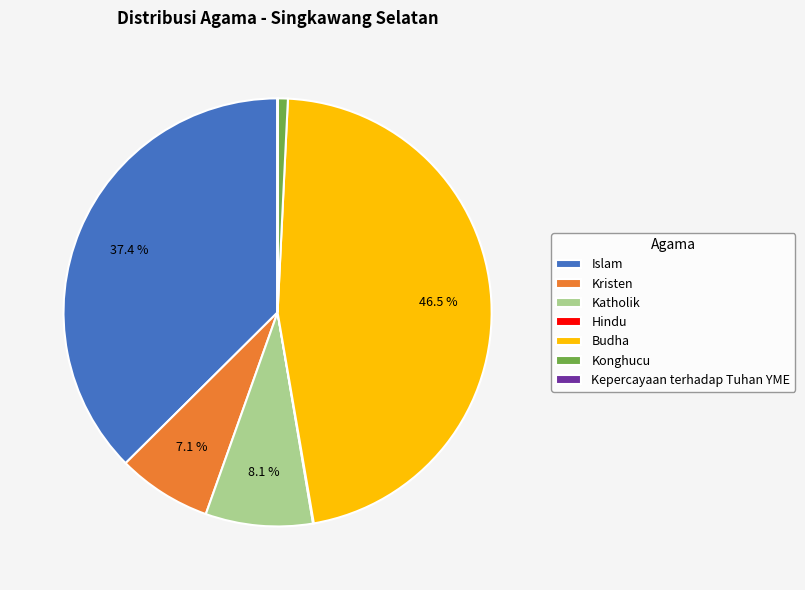

What is the ratio of the value at Islam to the value at Konghucu?

48.6